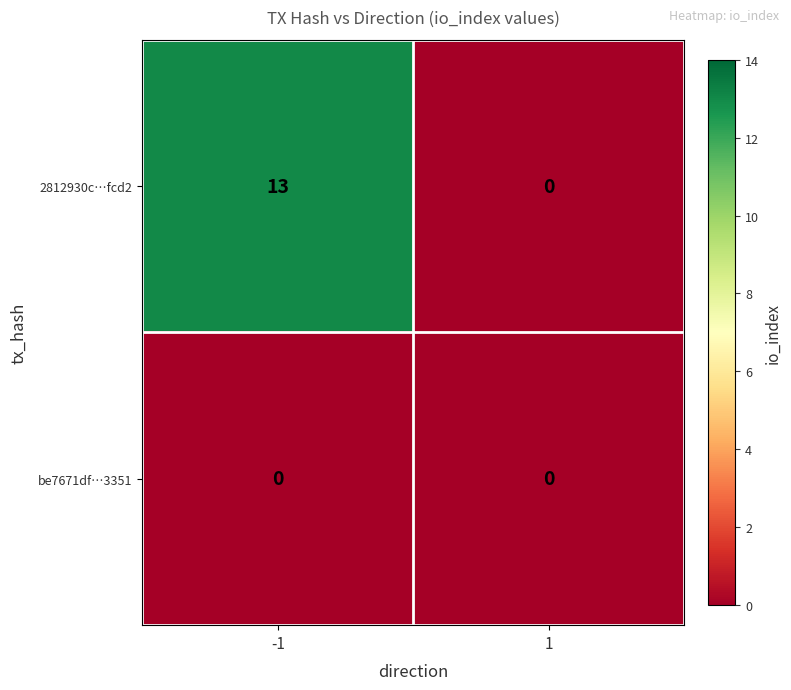

What is the greatest value displayed?

13